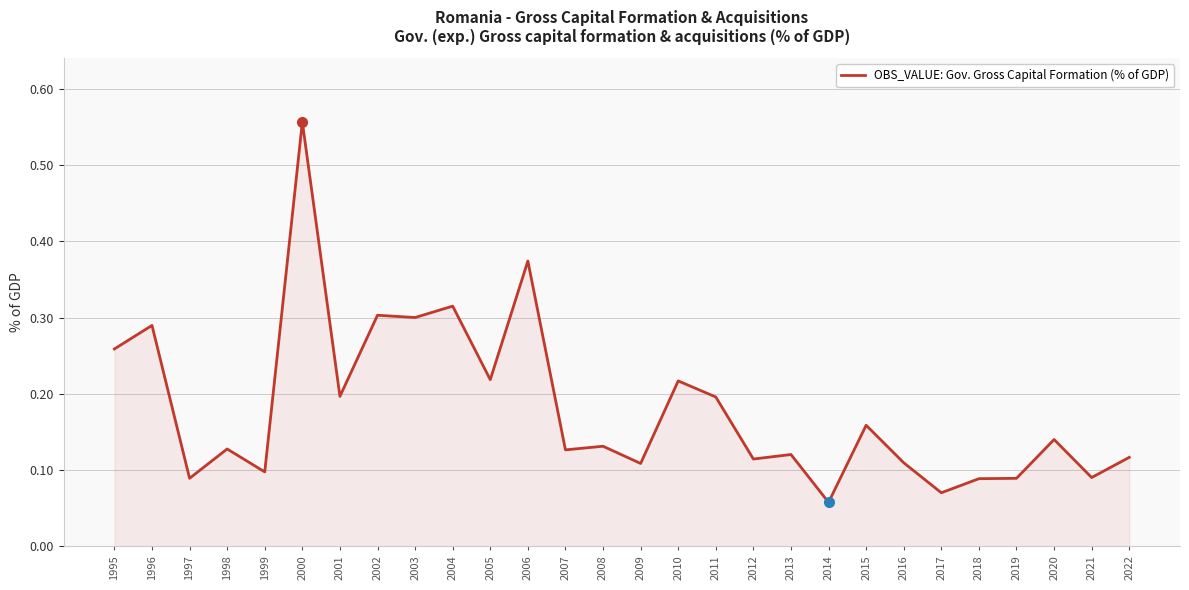

True or false: the data has more than 0 interior local peaks.

True